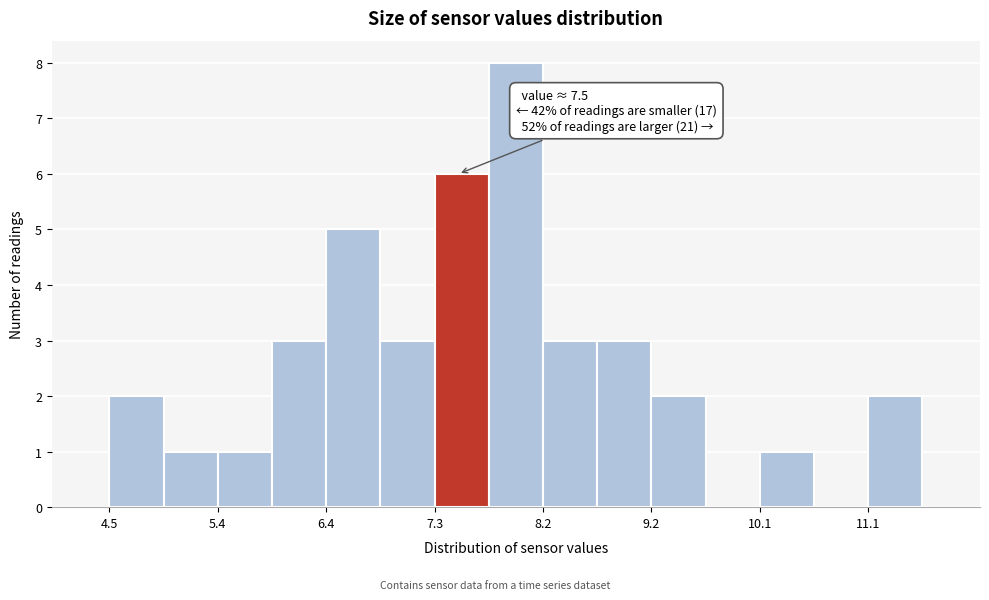

Over which range of the x-axis is the bar tallest?

7.8 to 8.2